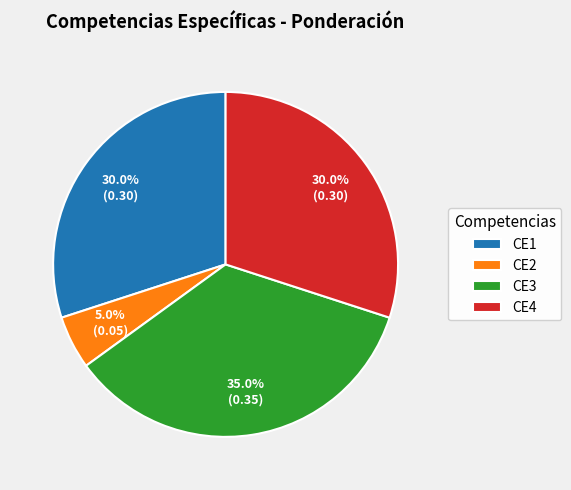

Is CE4 the majority of the pie?

No